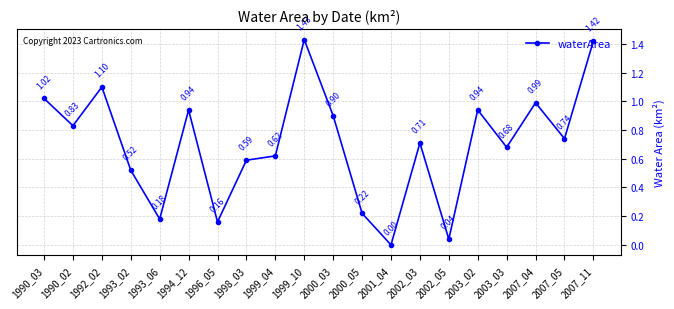

How many interior local peaks (higher than both neighbors) does the data have?

6